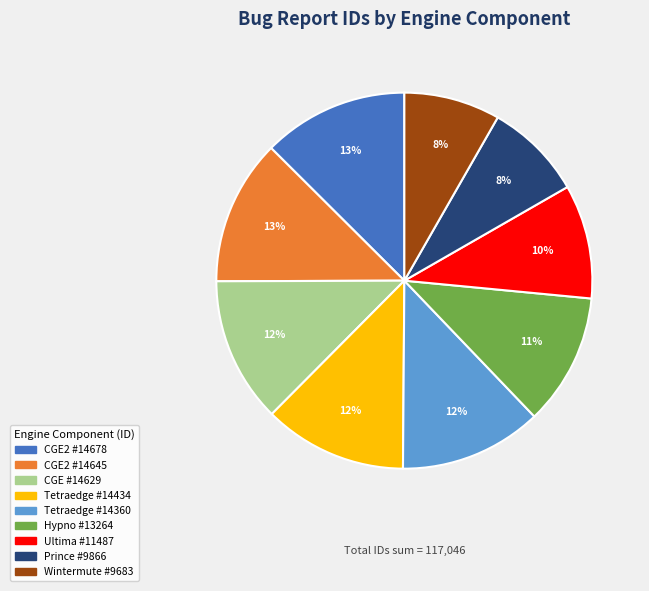

How many segments does this pie chart have?

9